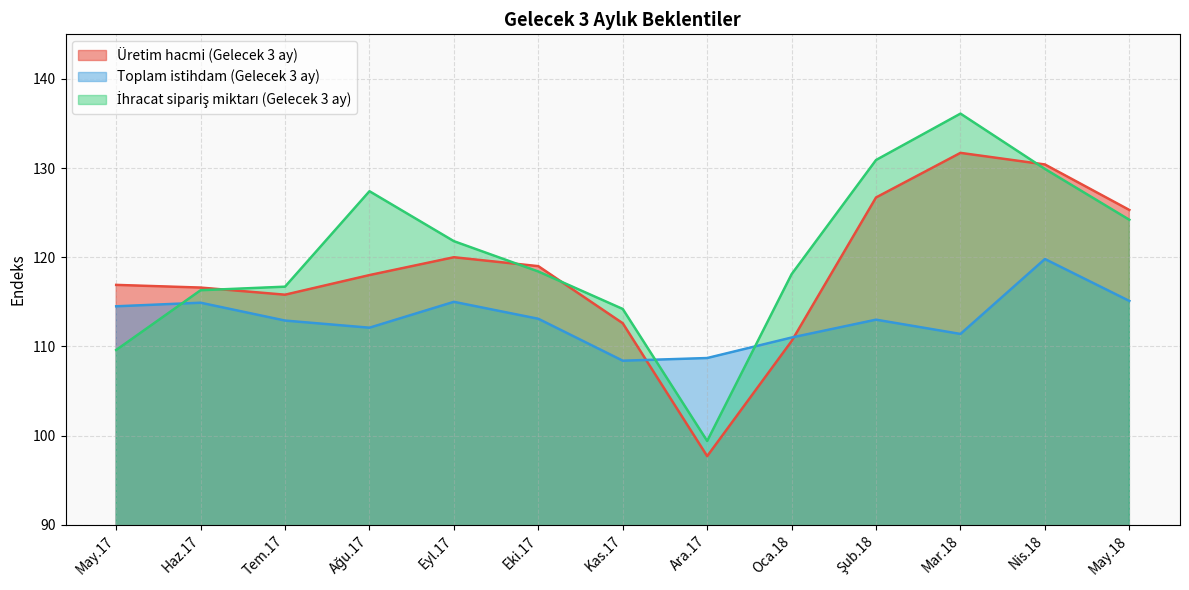

Is the value of Toplam istihdam (Gelecek 3 ay) at Eyl.17 greater than the value of İhracat sipariş miktarı (Gelecek 3 ay) at May.18?

No